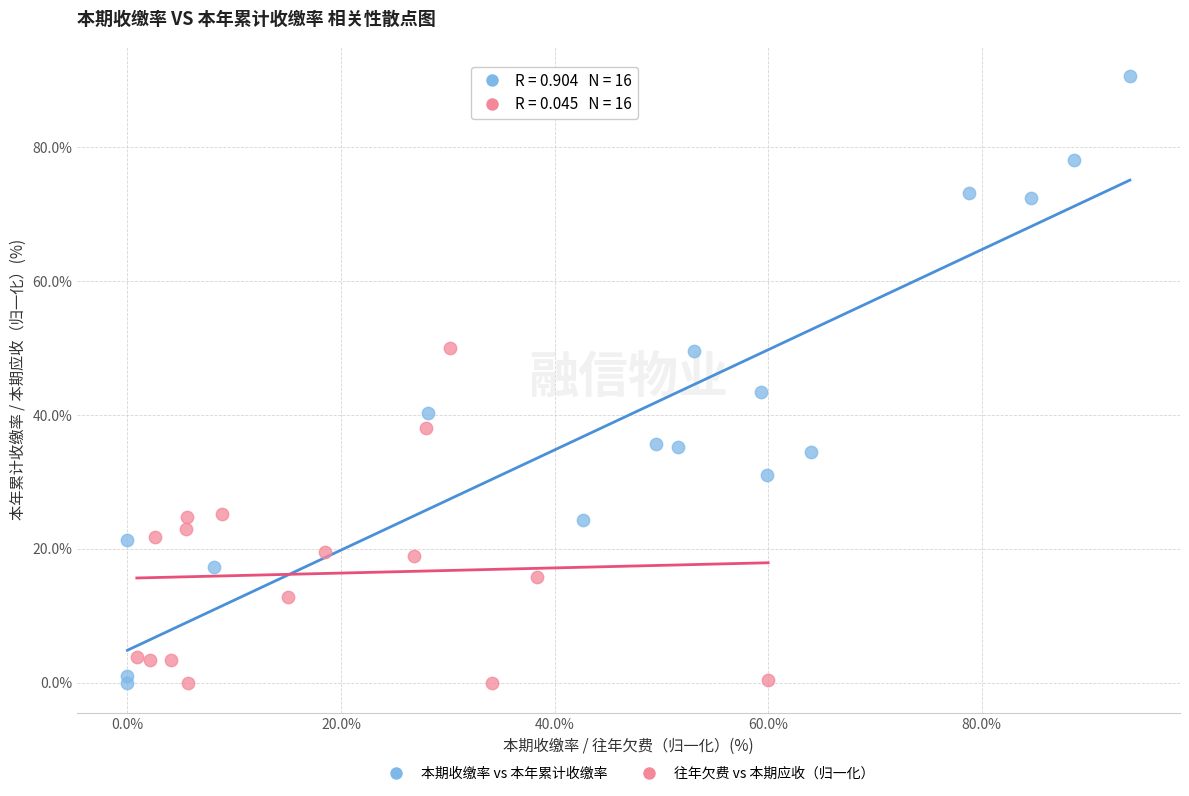

Which series contains the highest Y value?

本期收缴率 vs 本年累计收缴率